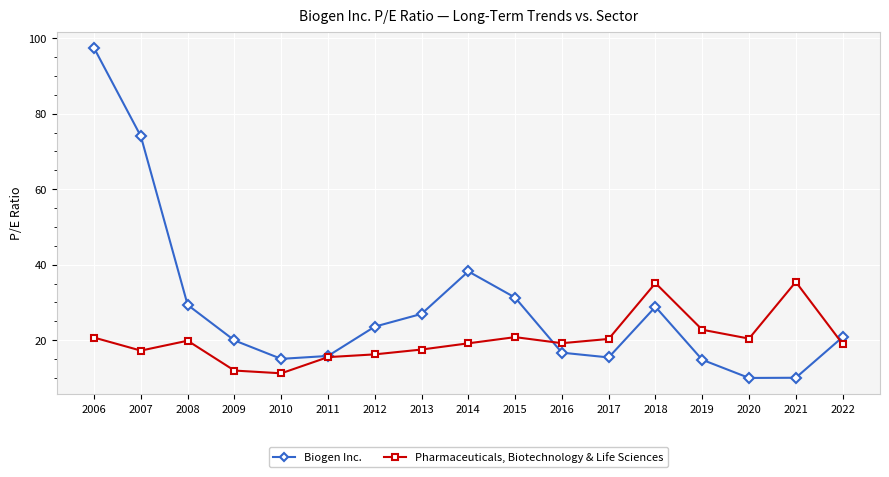

List the series in order of their overall mean, highest first.

Biogen Inc., Pharmaceuticals, Biotechnology & Life Sciences